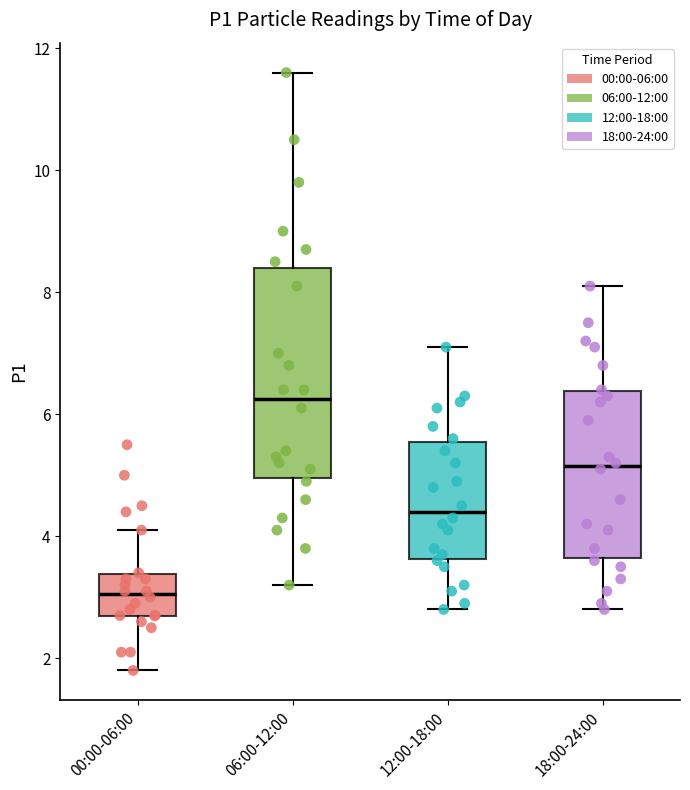

Comparing the boxes themselves (not the whiskers), which one is the tallest?

06:00-12:00